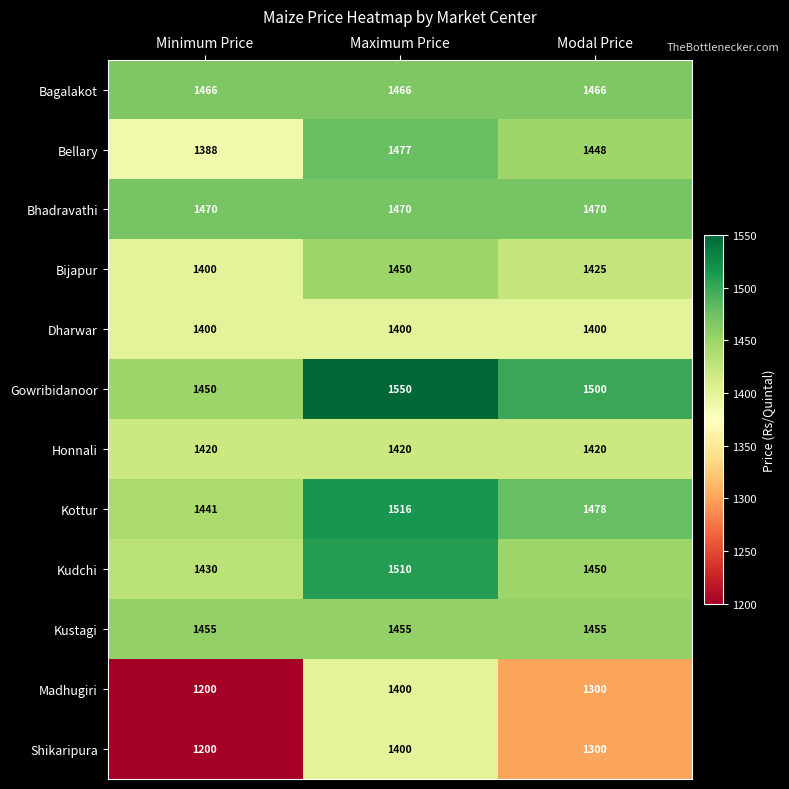

True or false: Bijapur has a value of 1450 at Maximum Price.

True